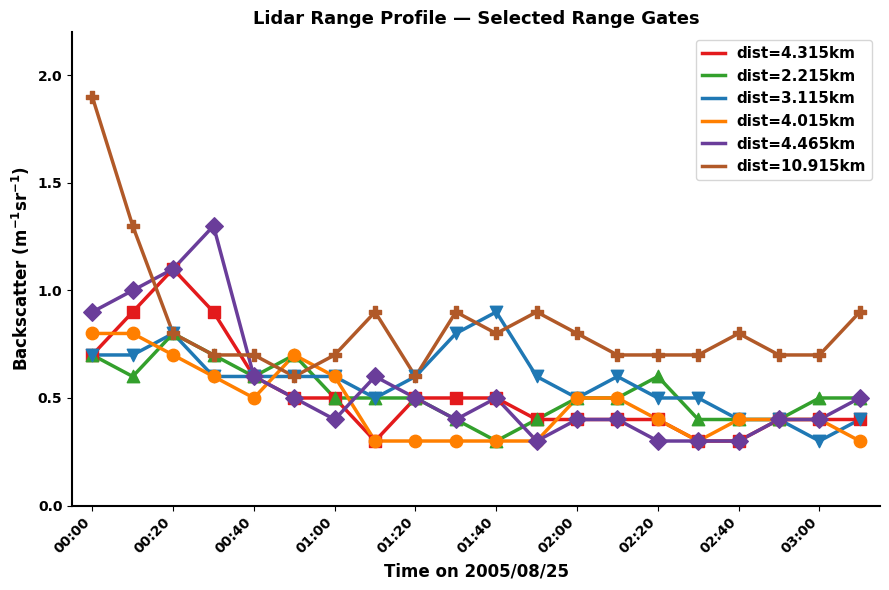

Which series has the widest spread of values?

dist=10.915km